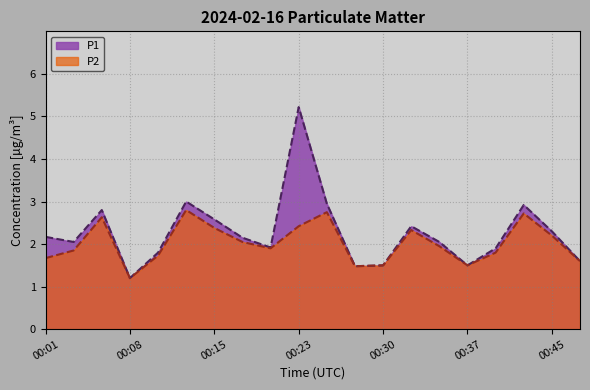

How many lines are shown in the chart?

2